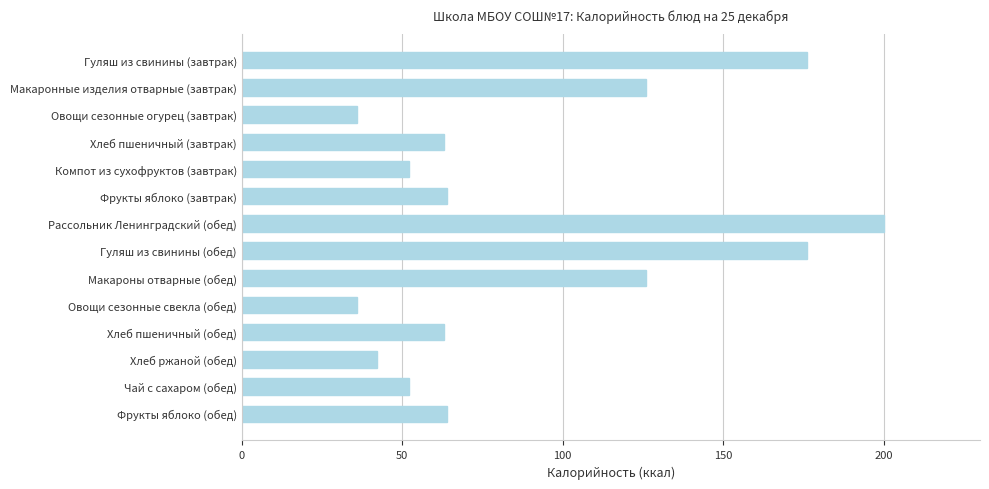

The chart shows a value of 126.0 at Макаронные изделия отварные (завтрак). True or false?

True